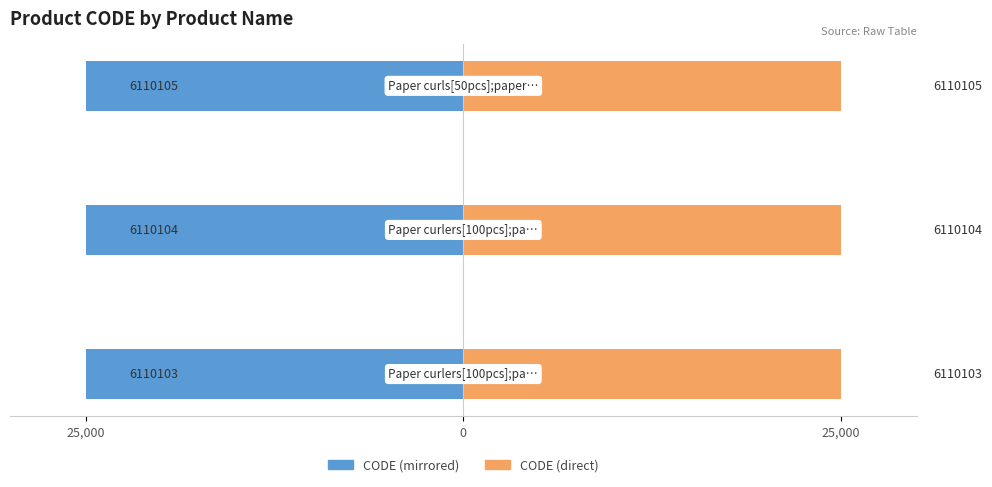

What is the maximum value for CODE (right)?

25000.0